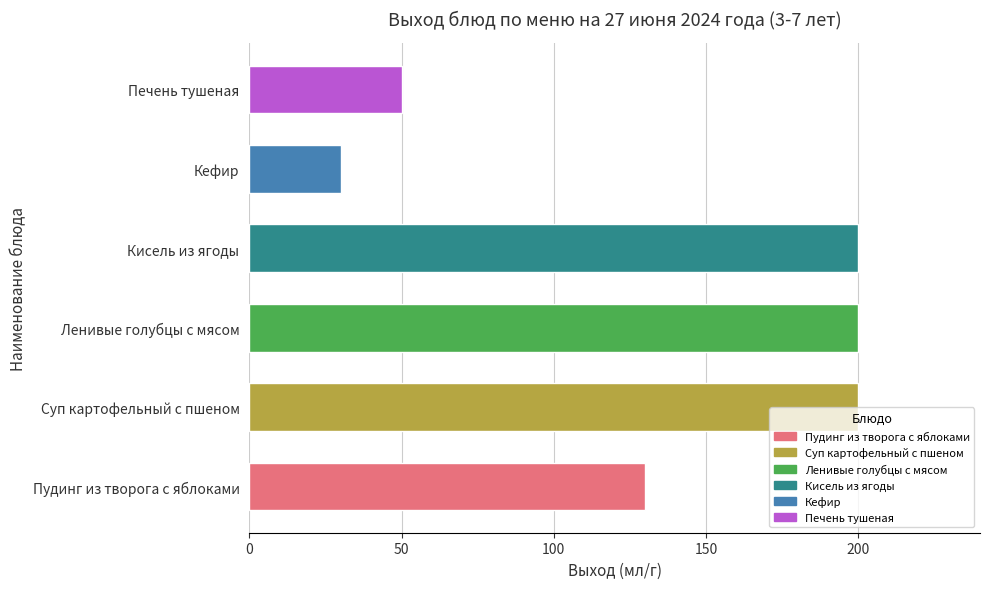

What is the difference between the maximum and minimum values?

170